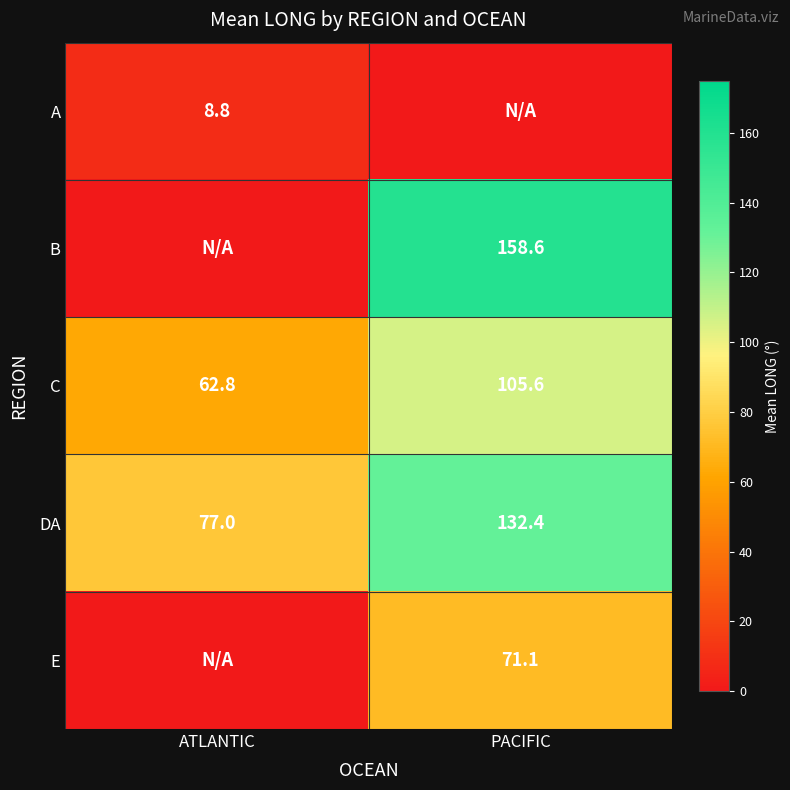

The C series shows 62.2 at PACIFIC. True or false?

False